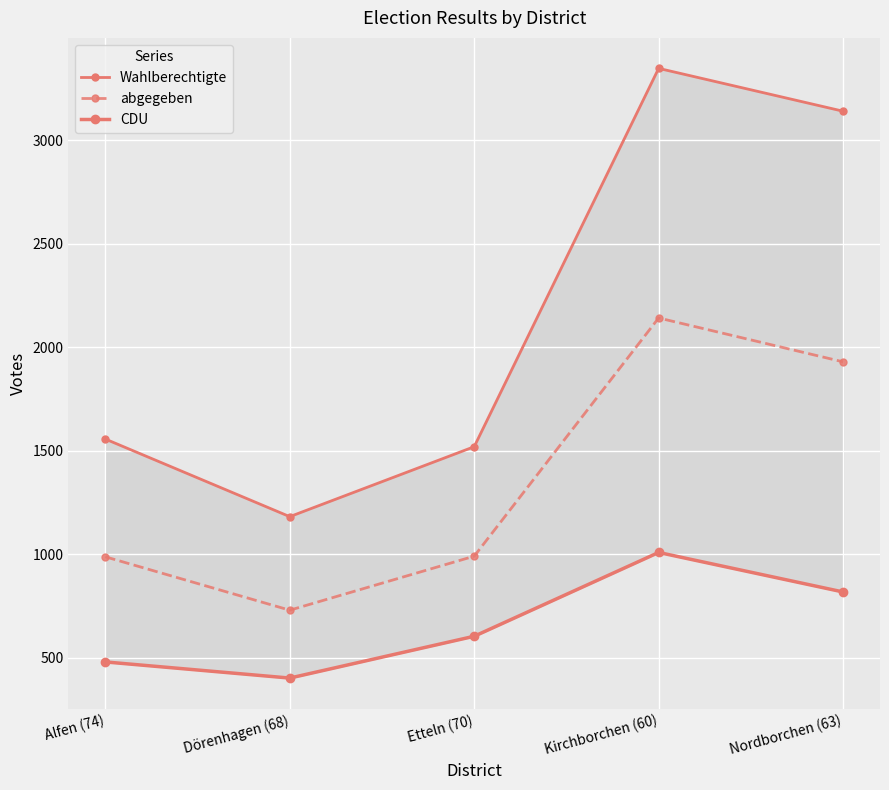

What is the difference between the highest and lowest values at Alfen (74)?

1077